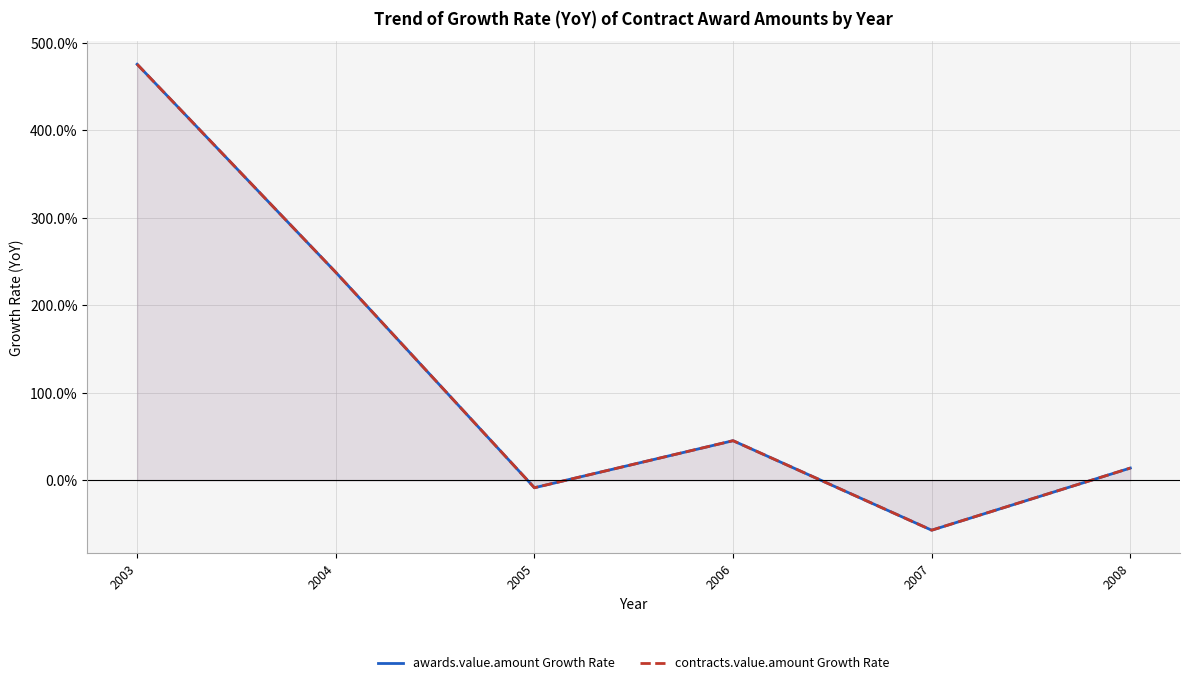

How many lines are shown in the chart?

2